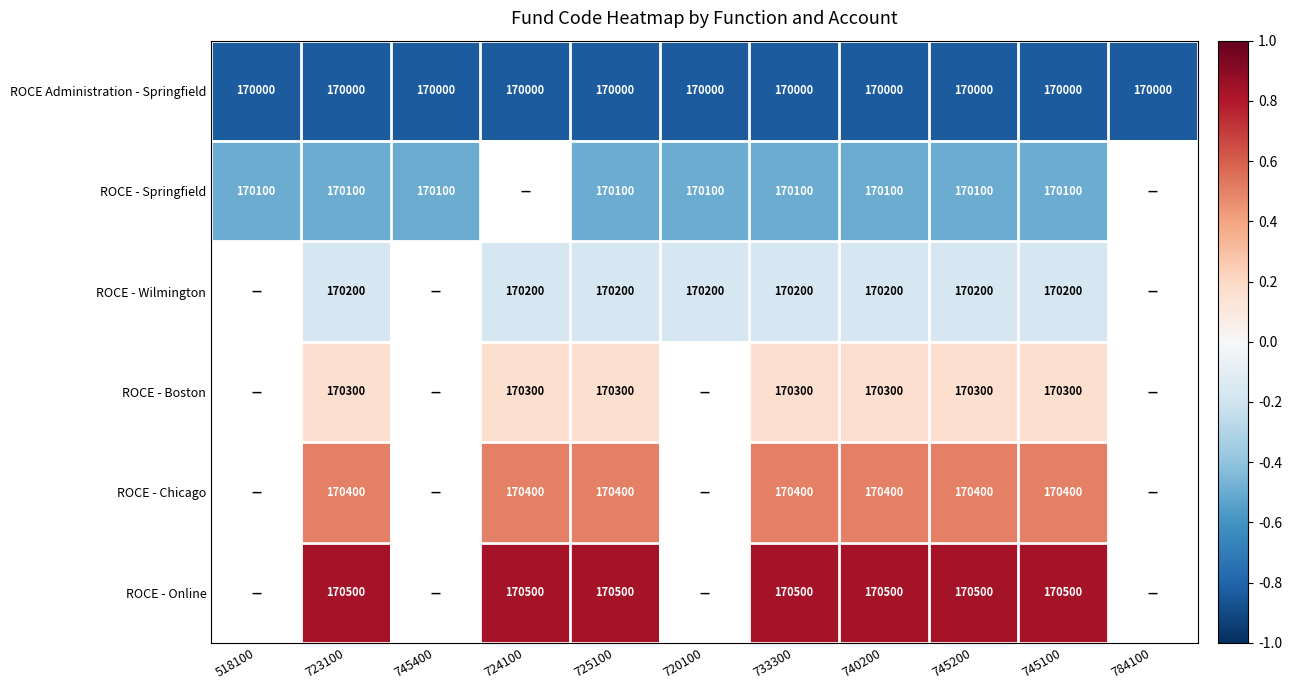

Is the value of ROCE - Boston at 740200 greater than the value of ROCE - Chicago at 724100?

No